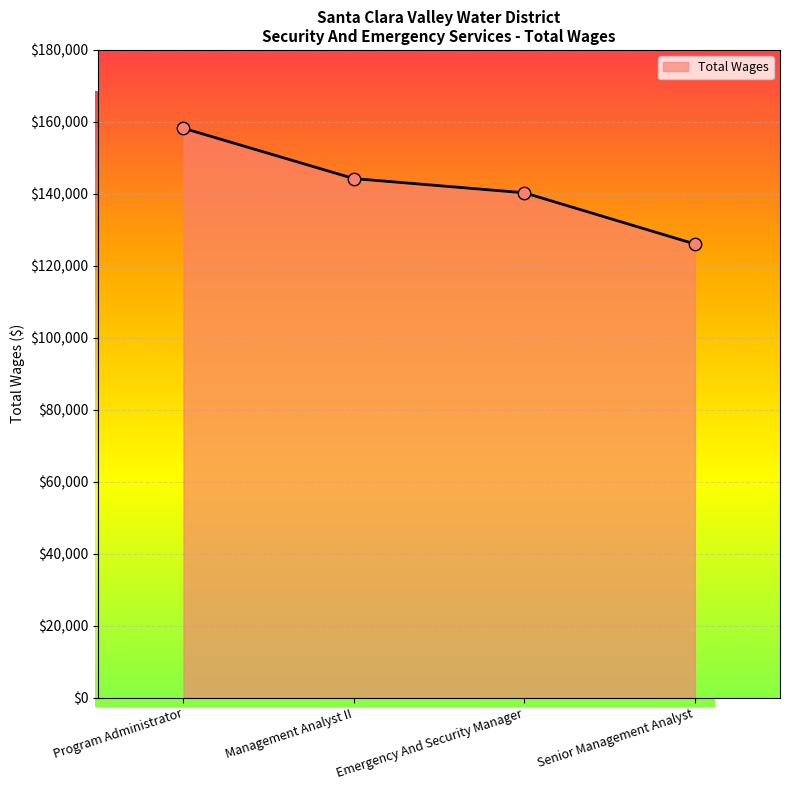

Between Senior Management Analyst and Emergency And Security Manager, which is larger?

Emergency And Security Manager